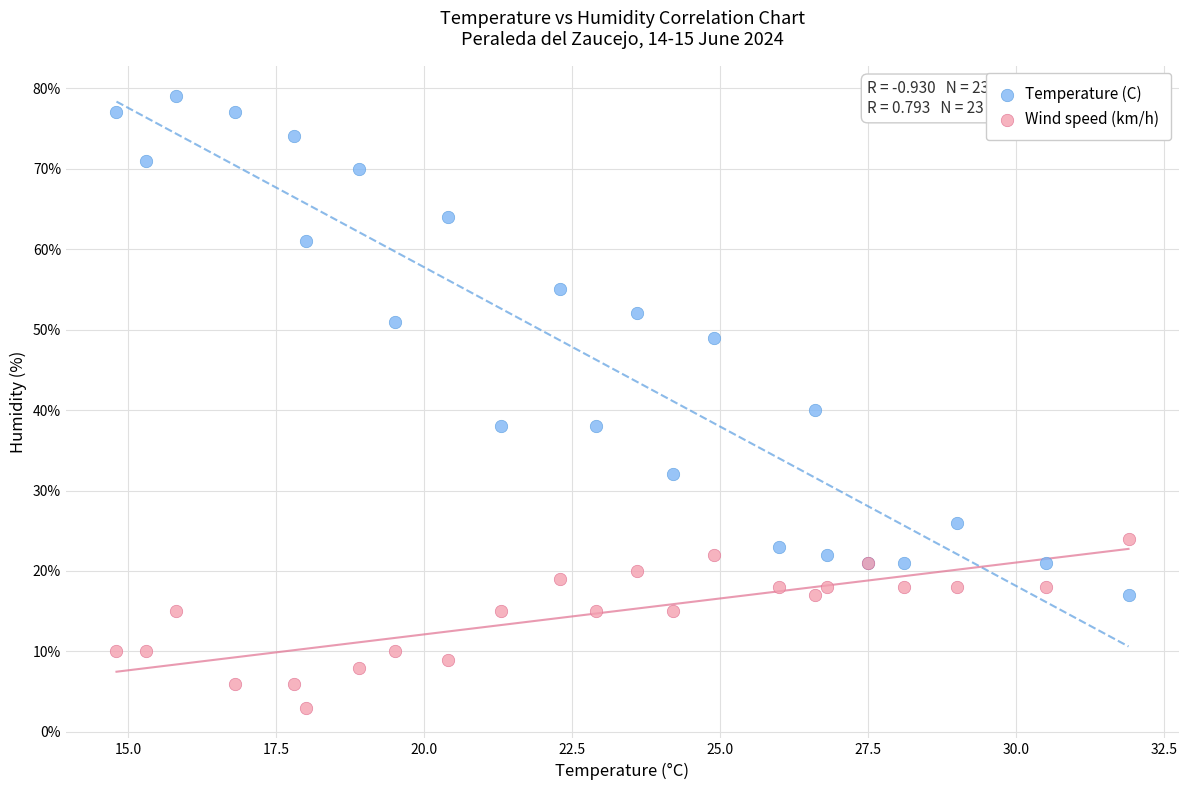

Which series has the largest Y range (max minus min)?

Temperature (C)